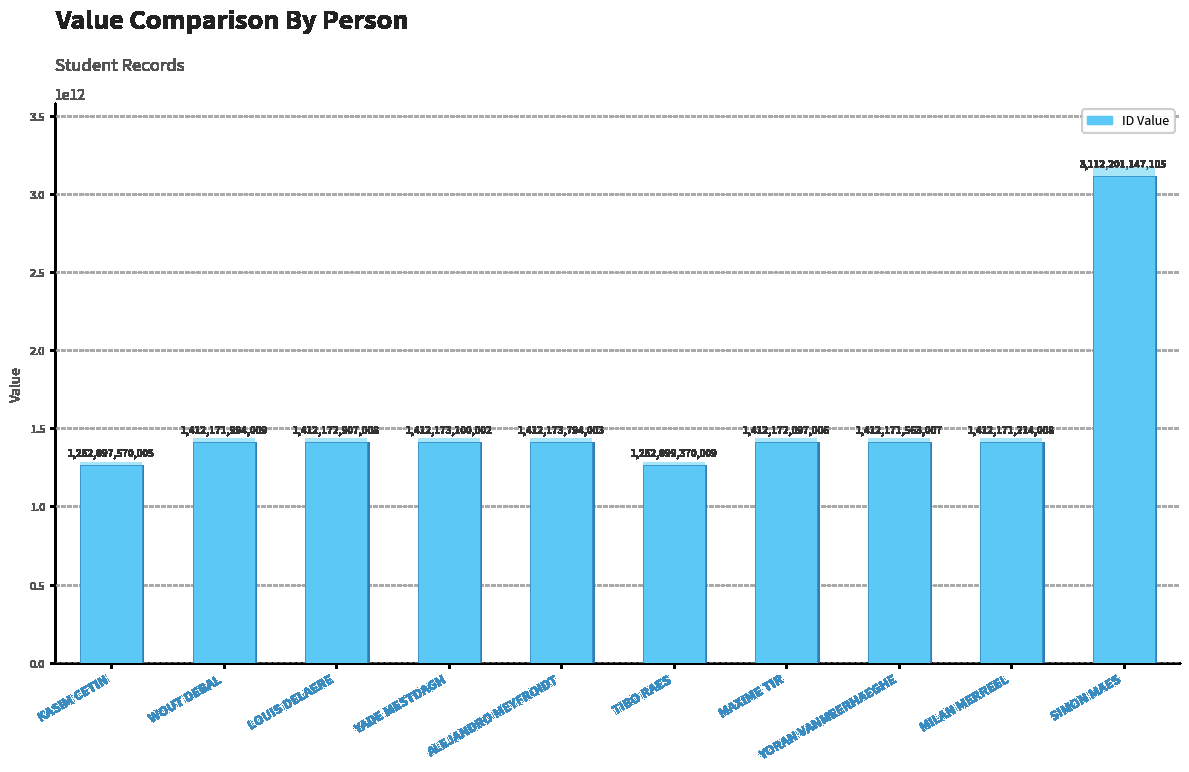

What is the label of the 3rd bar from the left?

LOUIS DELAERE